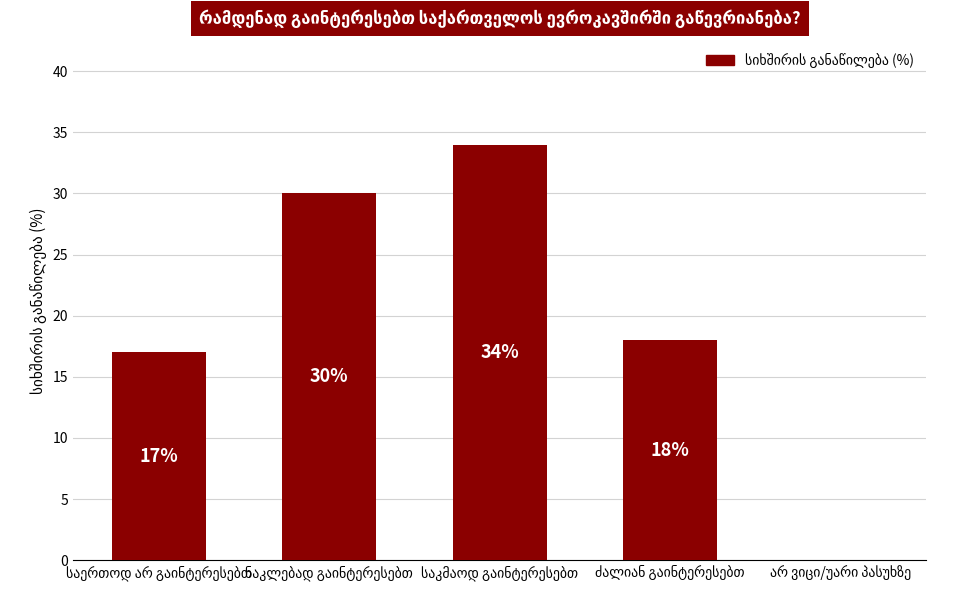

What is the greatest value displayed?

34